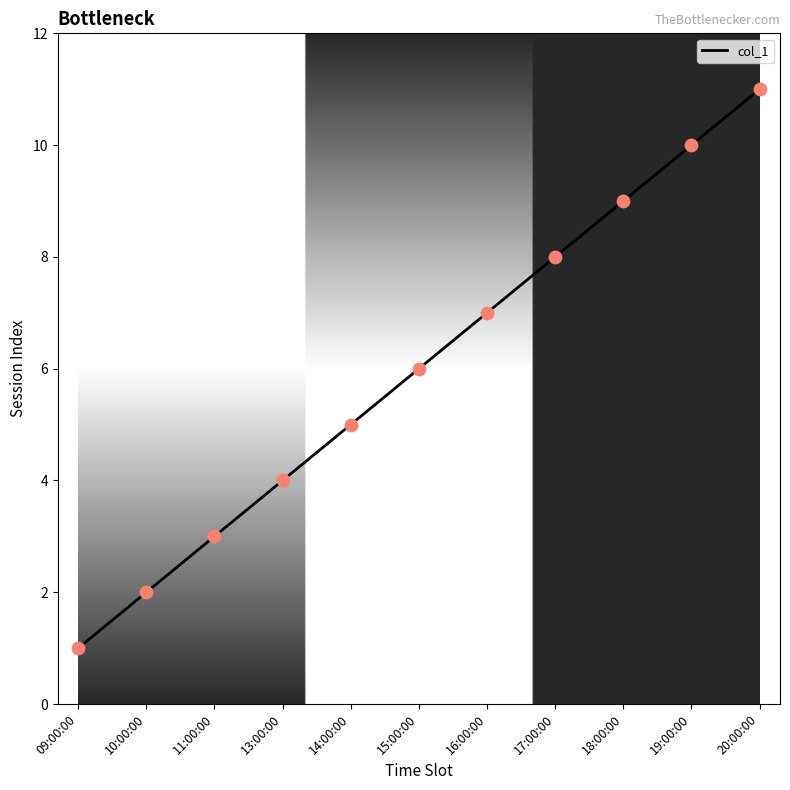

What is the change in value from 11:00:00 to 14:00:00?

+2